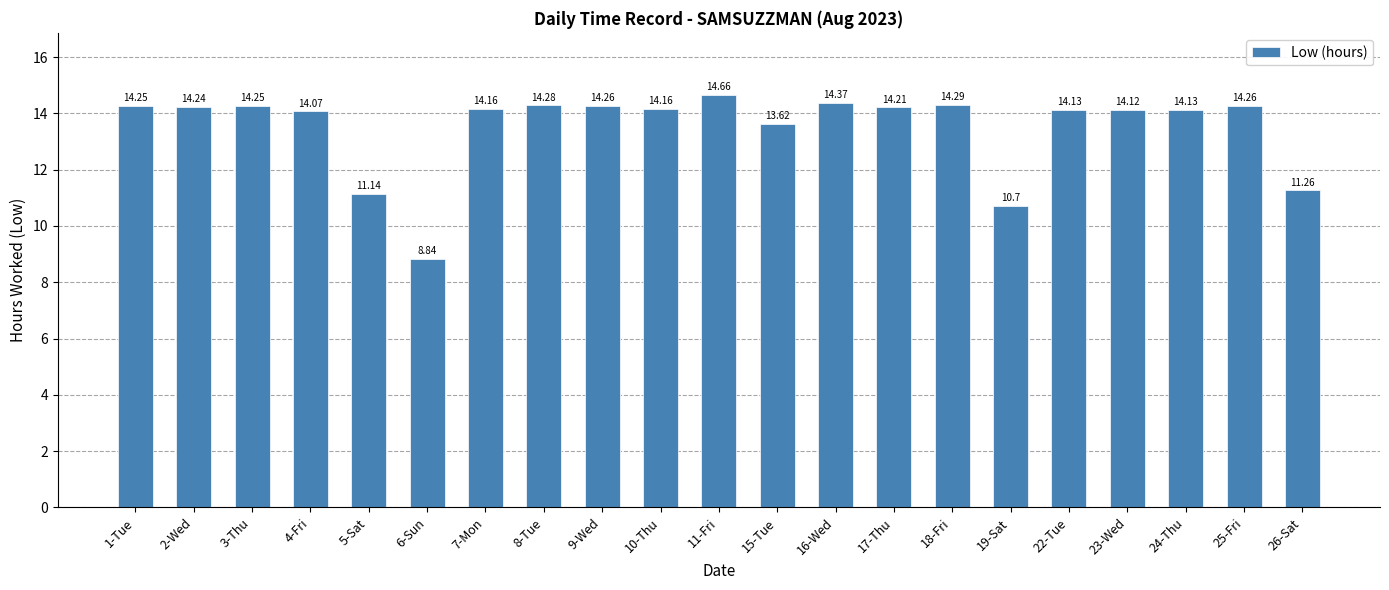

What is the sum of all values?

283.4